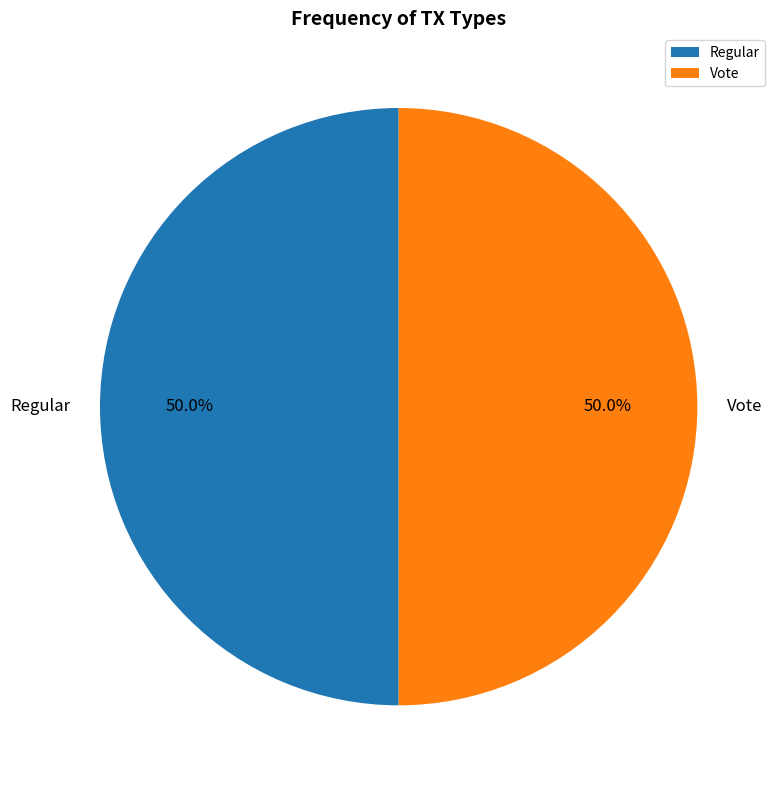

Approximately how many times larger is the value at Regular compared to Vote?

1.0